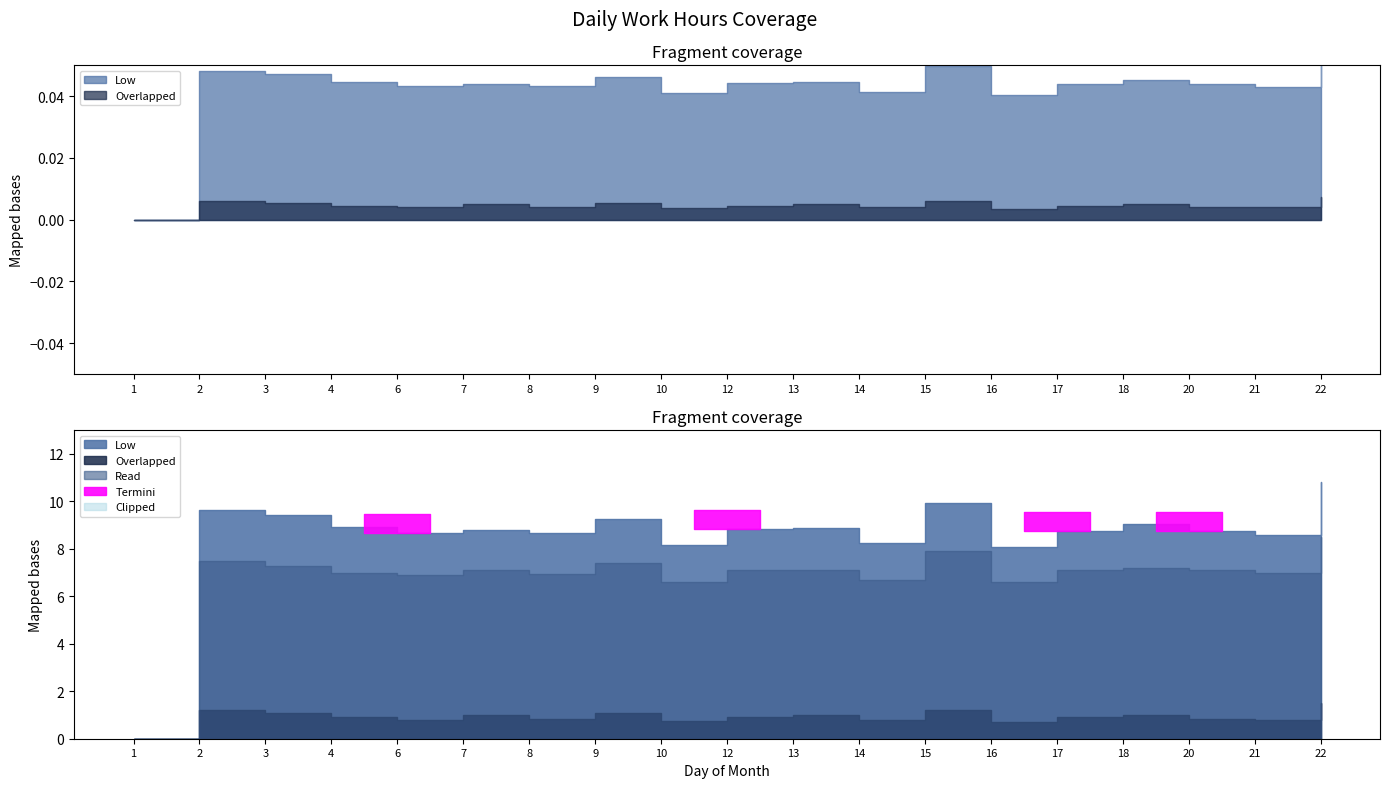

Reading left to right, list all the values displayed in this chart.

Low: 0.0	9.7	9.4	8.9	8.7	8.8	8.7	9.3	8.2	8.8	8.9	8.2	9.9	8.1	8.8	9.1	8.8	8.6	10.8
Overlapped: 0.0	1.2	1.1	0.9	0.8	1.0	0.8	1.1	0.8	0.9	1.0	0.8	1.2	0.7	0.9	1.0	0.8	0.8	1.5
Read: 0.0	7.5	7.3	7.0	6.9	7.1	7.0	7.4	6.6	7.1	7.1	6.7	7.9	6.6	7.1	7.2	7.1	7.0	8.5